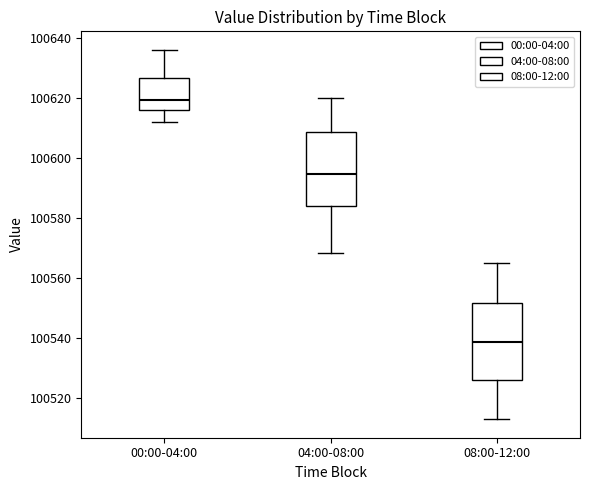

Reading left to right, transcribe this box plot: for each box, give where its median line is, the range the box spans, and where its two whiskers end, as read against the y-axis. The values are not printed on the chart, so give them approximately, as read against the axis.

00:00-04:00: median 100620, box 100616 to 100626, whiskers 100612 to 100636
04:00-08:00: median 100594, box 100584 to 100608, whiskers 100568 to 100620
08:00-12:00: median 100538, box 100526 to 100552, whiskers 100514 to 100566